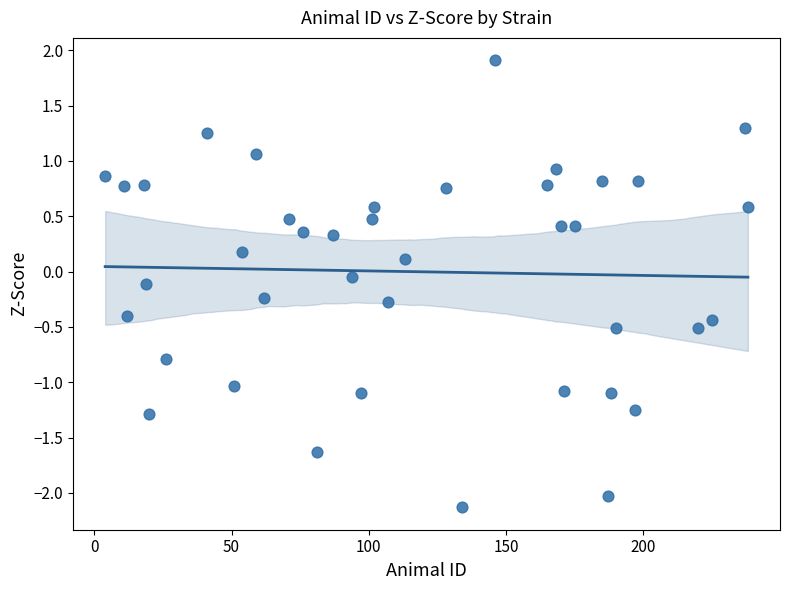

What is the range of X values (max minus min)?

234.0